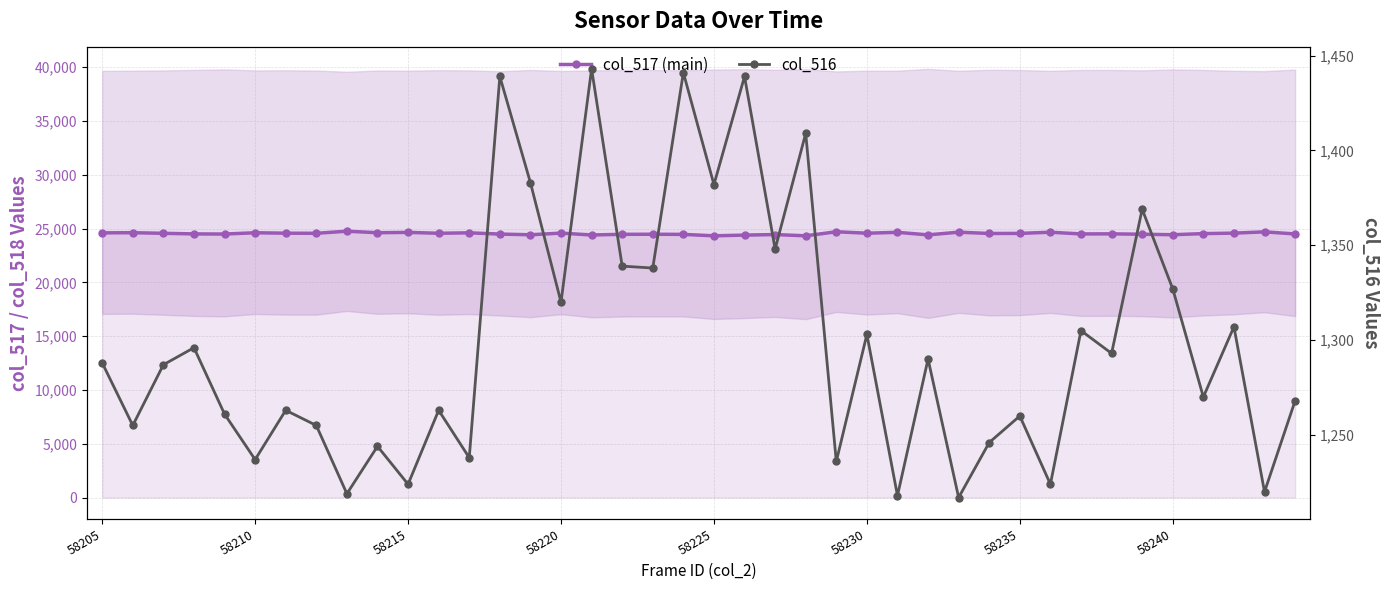

What is the difference between the maximum and second lowest values in the col_517 (main) series?

429